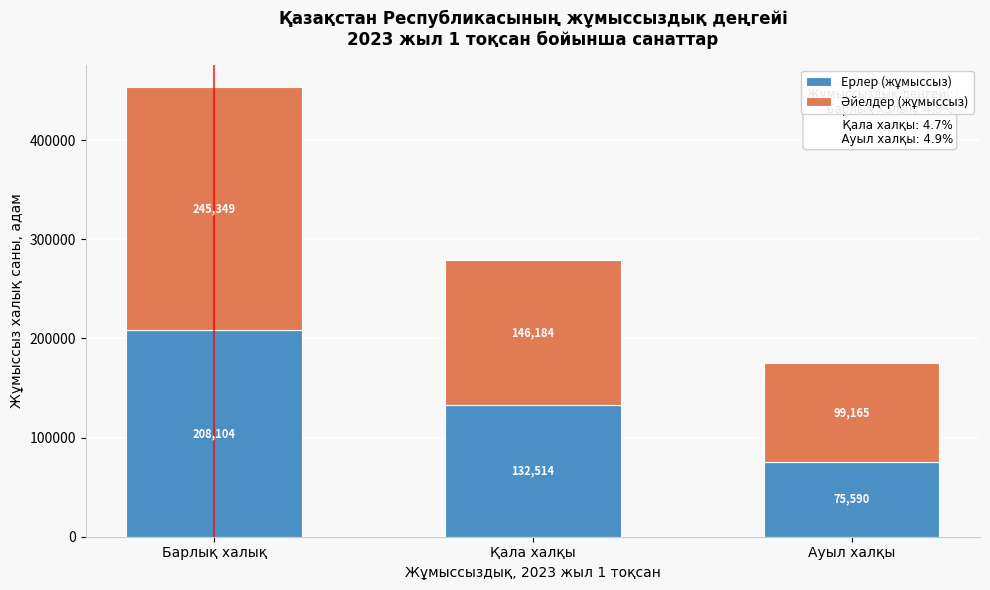

At which category is the sum across all series the highest?

Барлық халық